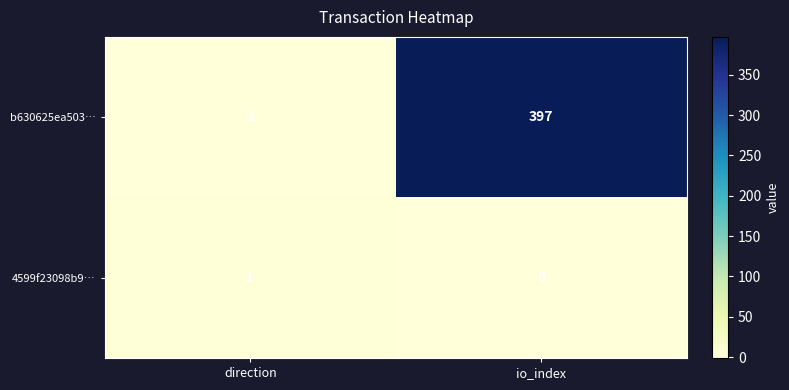

At which category is the sum across all series the highest?

io_index